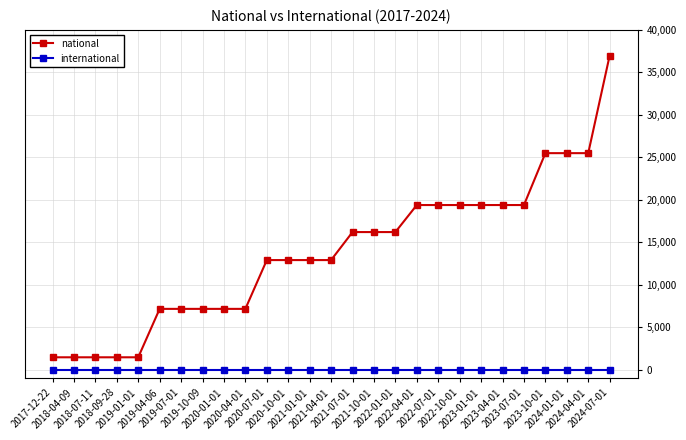

At which category is the sum across all series the highest?

2024-07-01